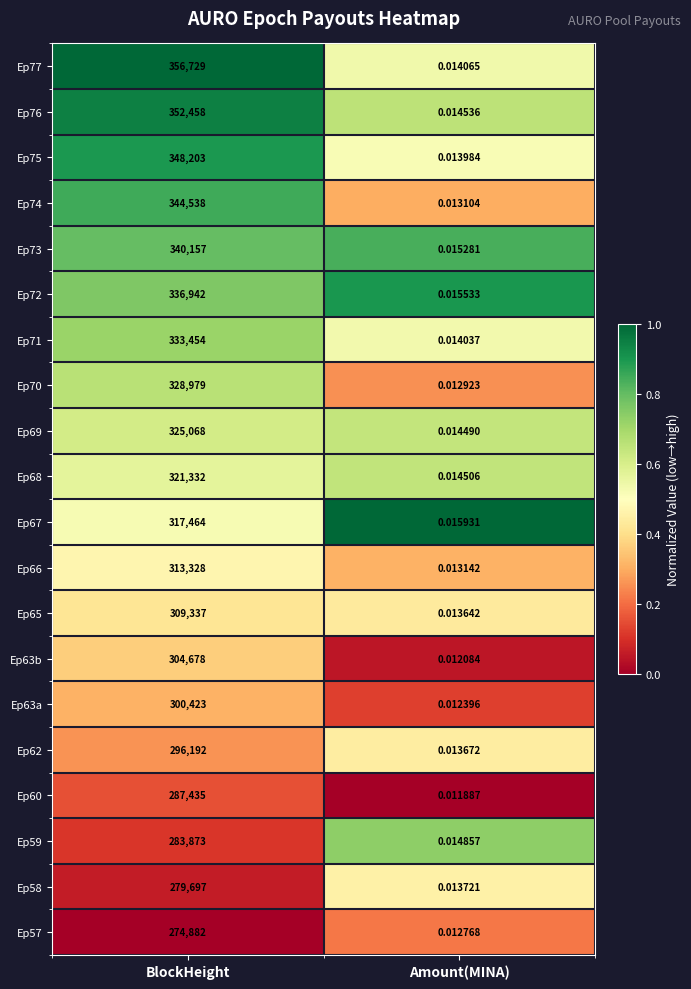

Which series has the largest total across all categories?

Ep77